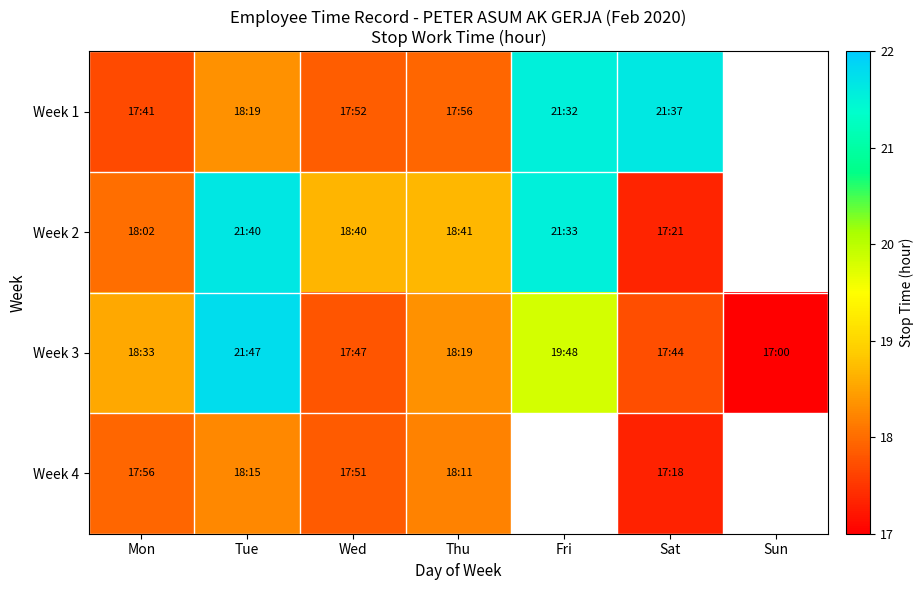

The Week 2 series shows 21.6 at Fri. True or false?

True